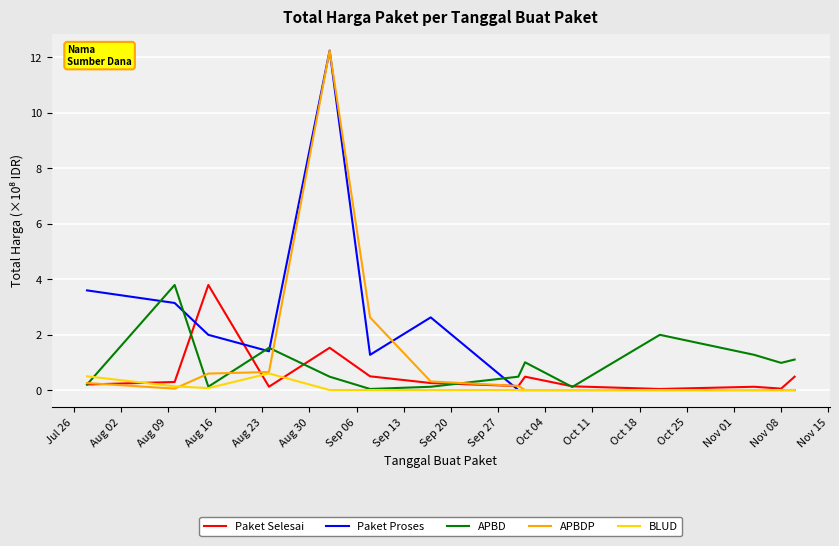

What is the maximum value for Paket Selesai?

3.8